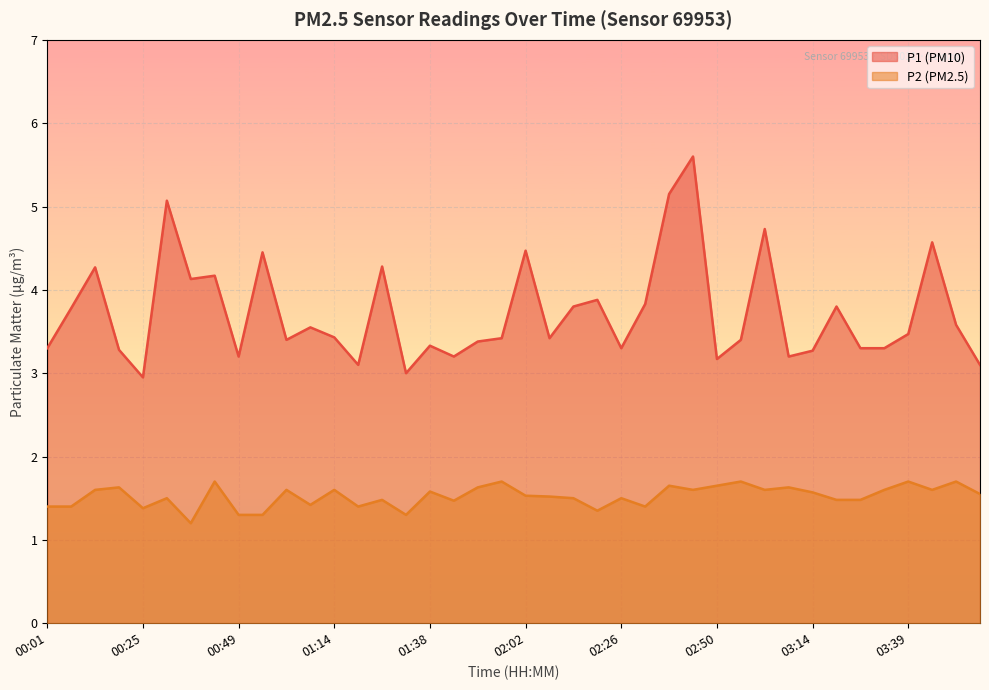

True or false: P2 and P1 cross at least once.

False